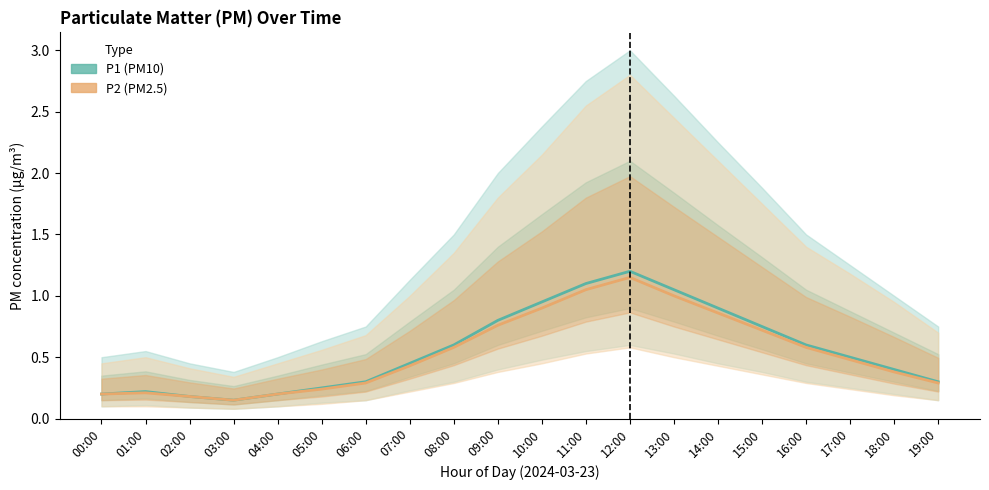

In P1, how many points are higher than both neighbors (excluding endpoints)?

2